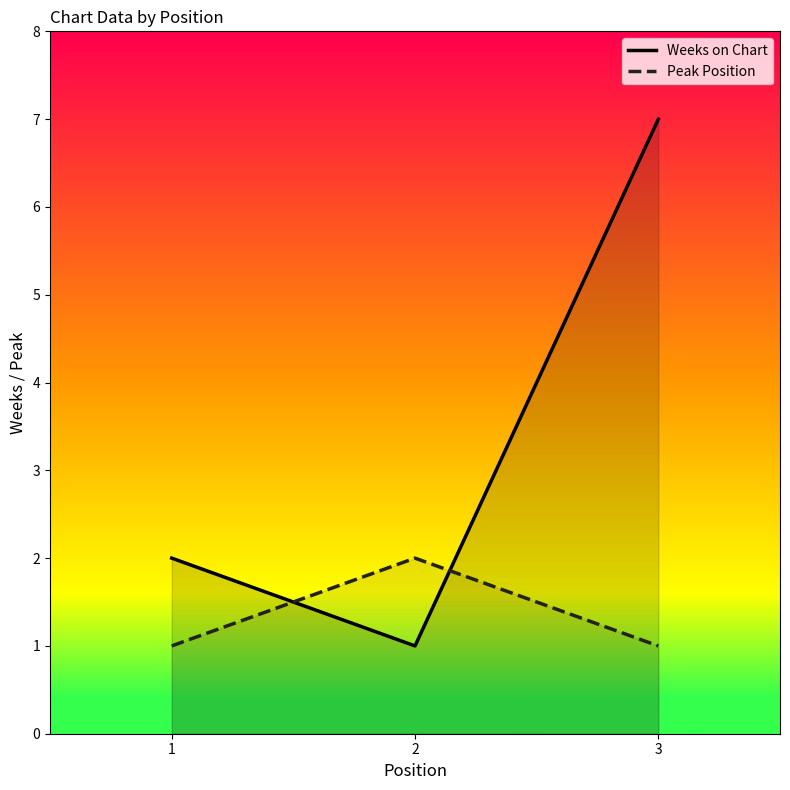

True or false: Weeks on Chart has a value of 2 at 1.

True